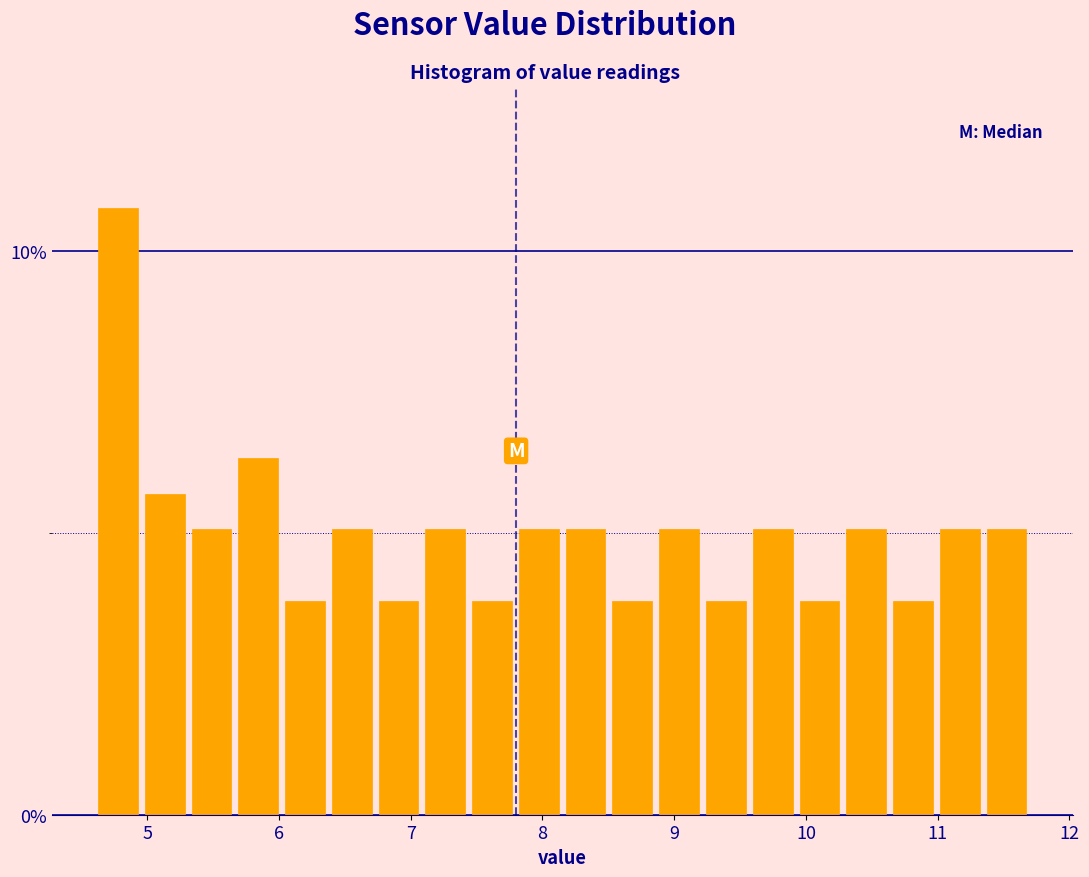

Read against the x-axis, roughly where is the centre of the tallest bar?

4.8